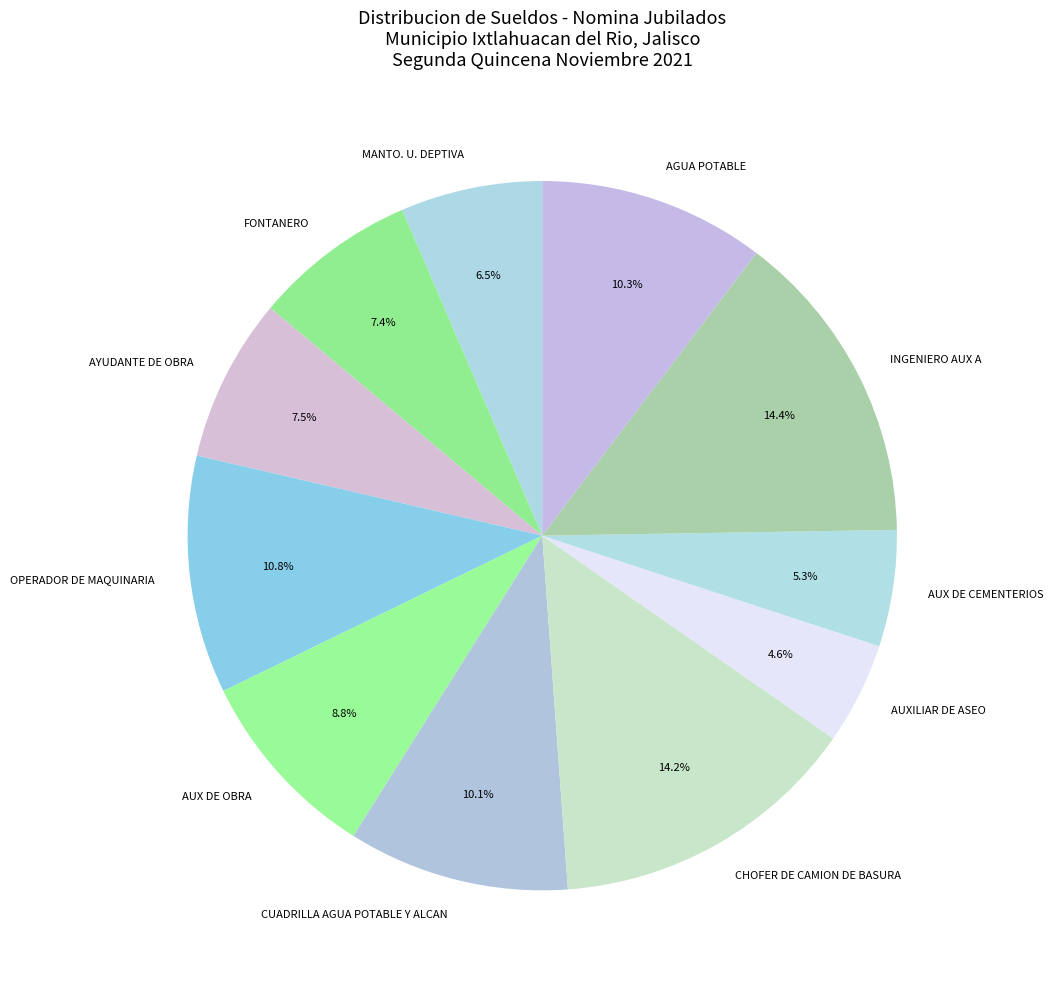

How many slices are in this pie chart?

11